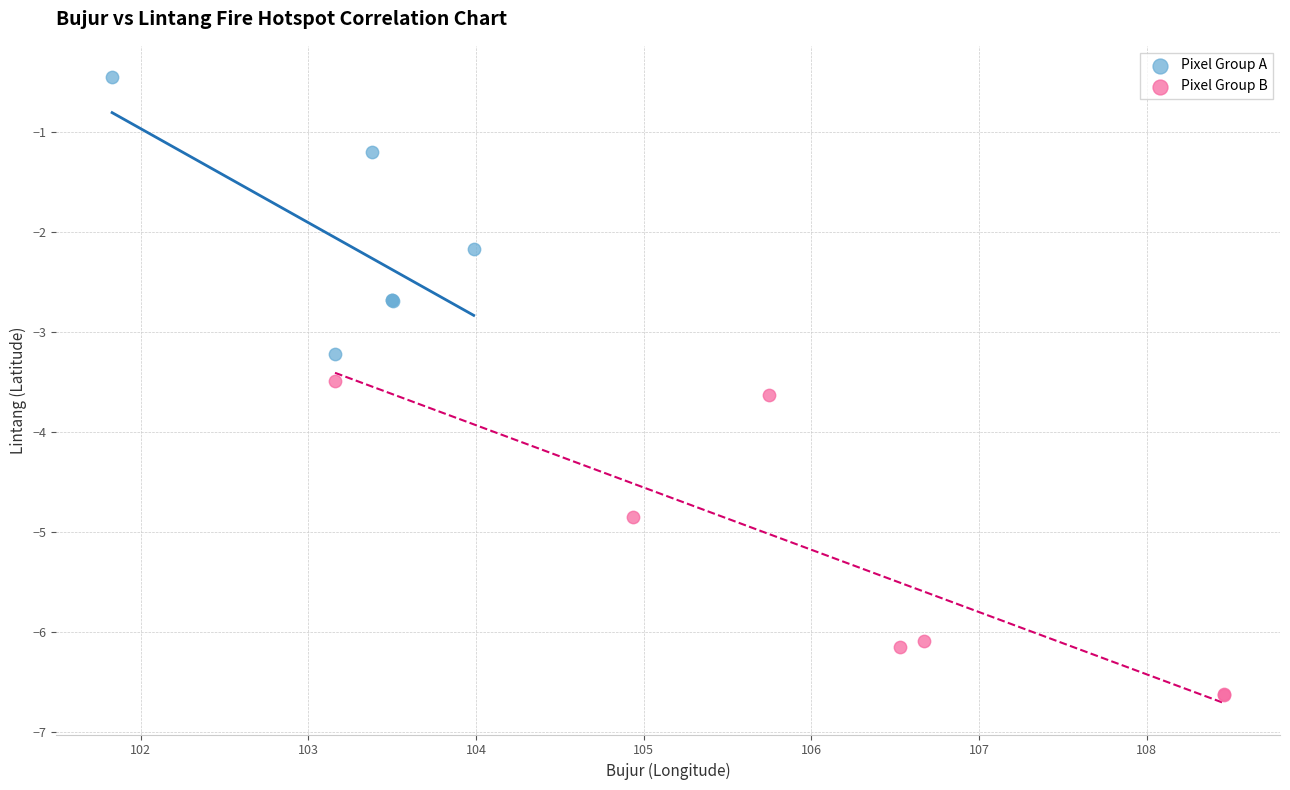

Which series reaches the maximum Y coordinate?

Pixel Group A